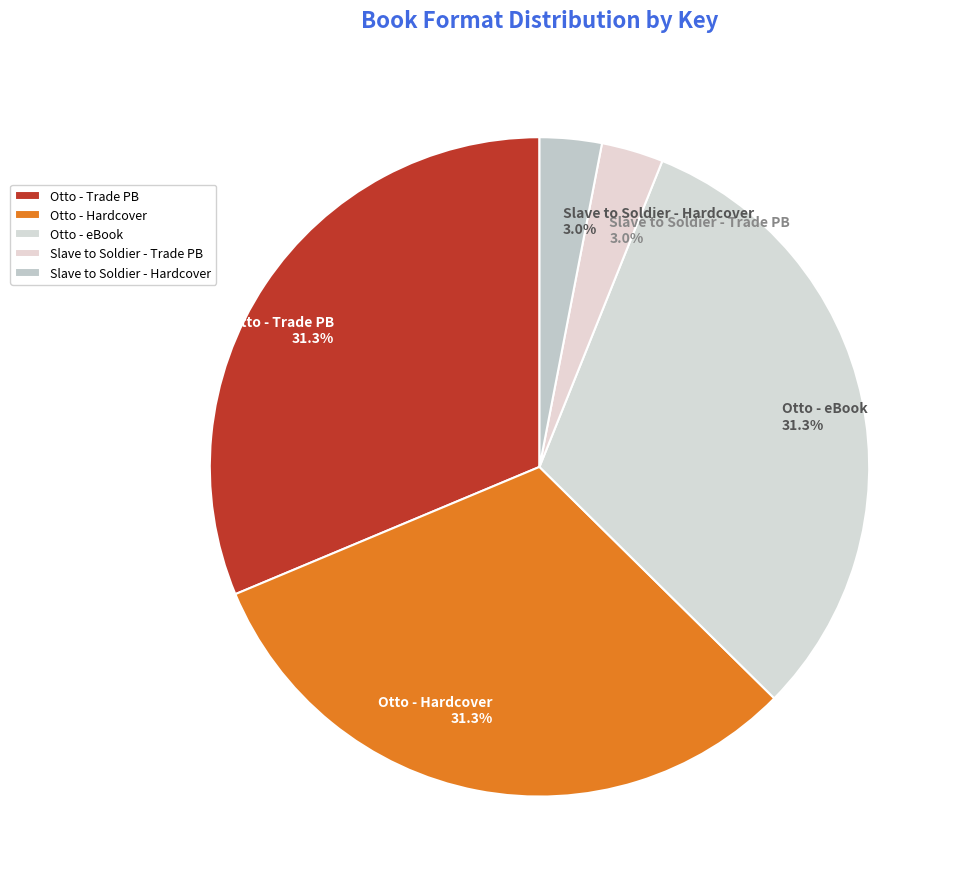

What portion of the pie excludes Otto - Hardcover?

68.7%